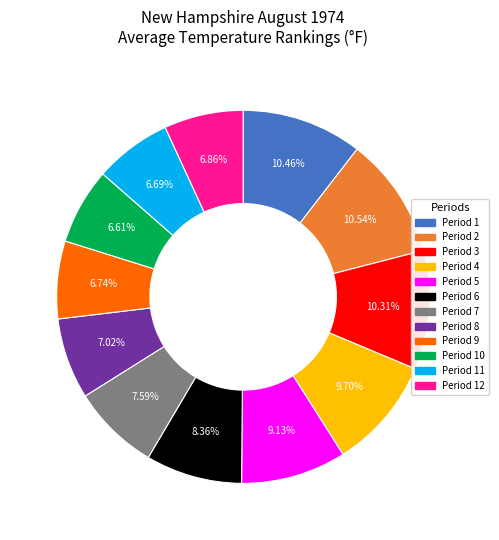

How many slices are in this pie chart?

12